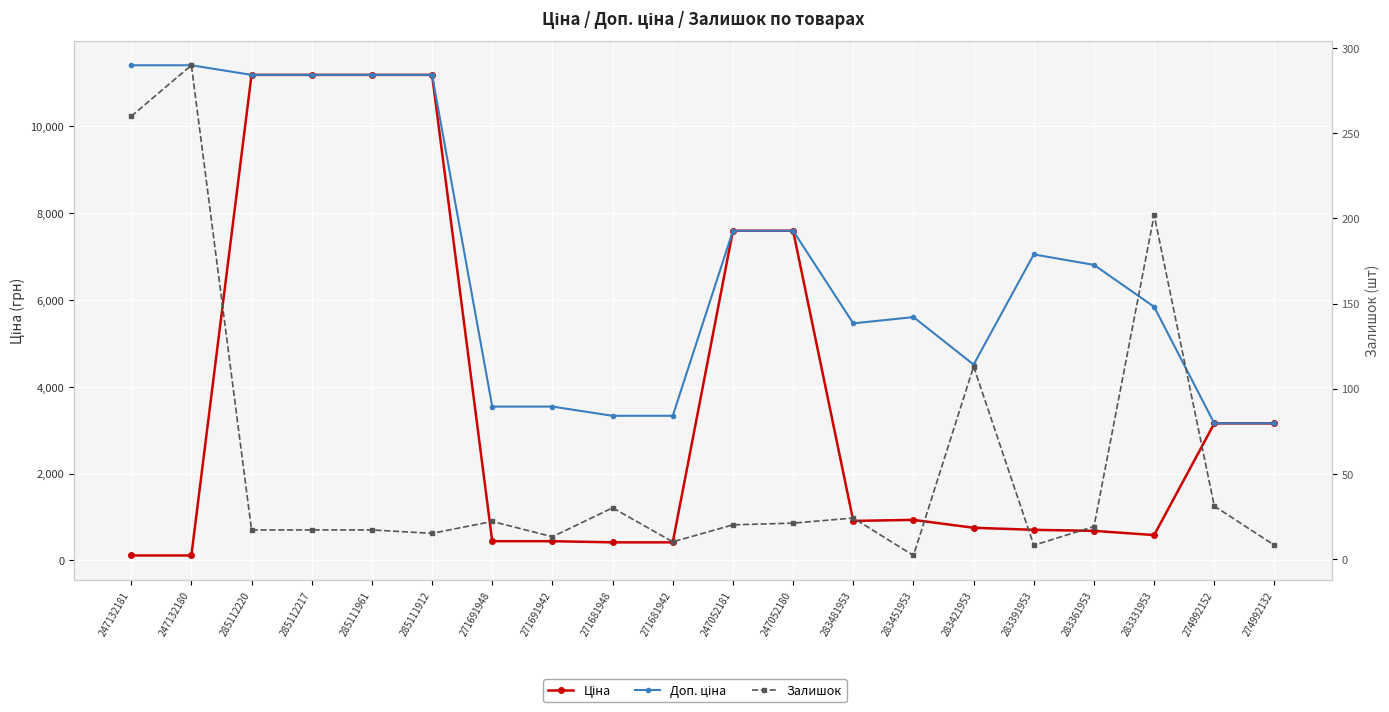

What is the difference between the Ціна values at 283391953 and 271691948?

262.0